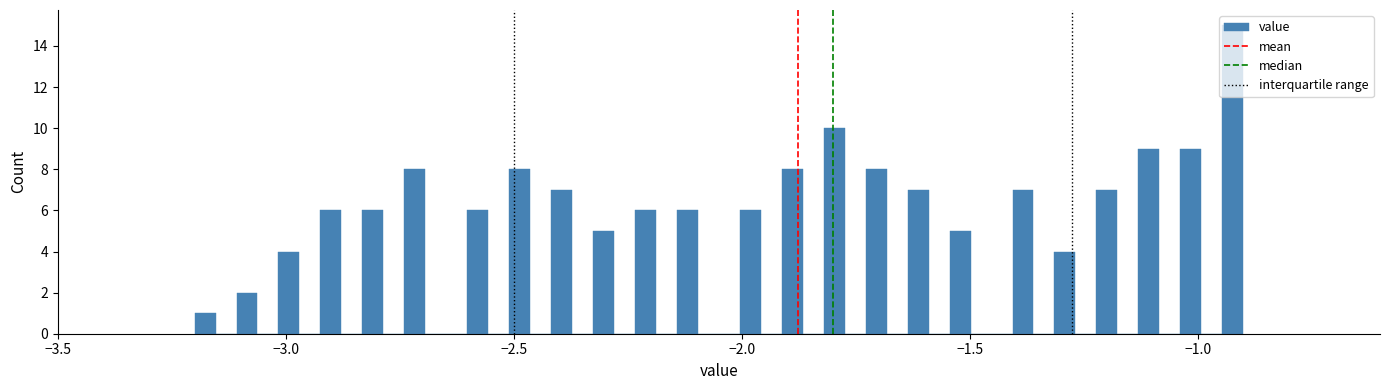

Around what value on the x-axis is the tallest bar? Give the approximate position of its centre, as read against the axis.

-0.90